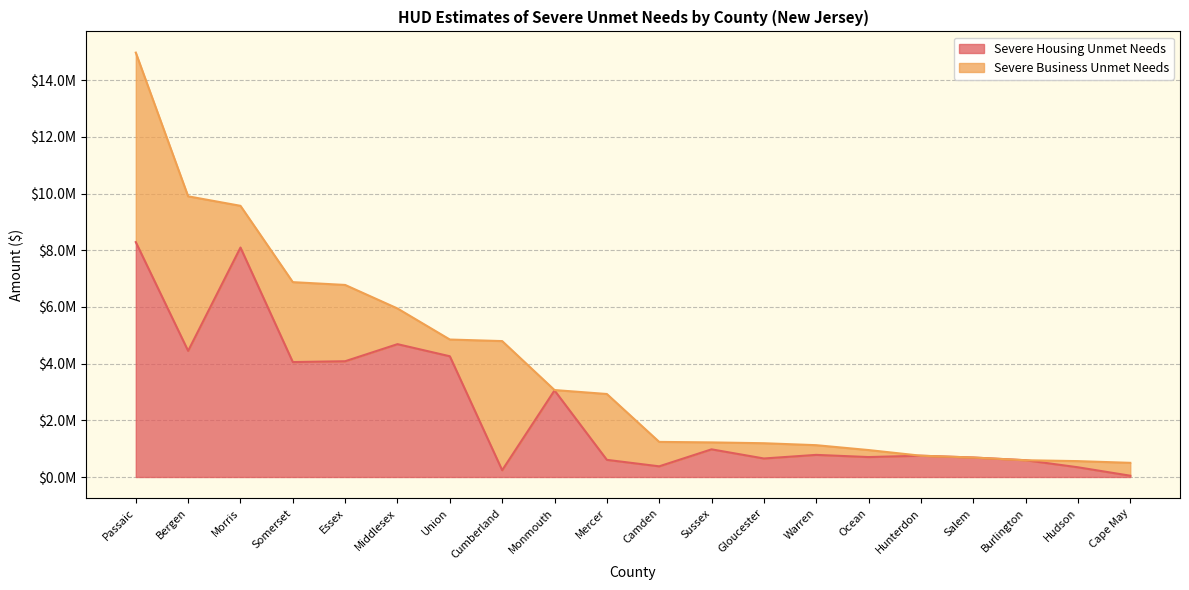

Where is the first local minimum?

Bergen